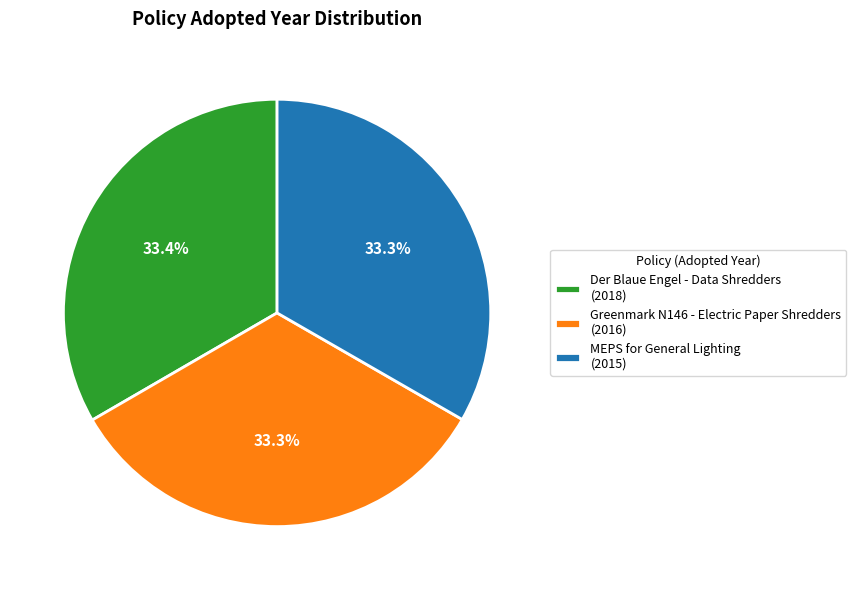

What portion of the pie excludes Greenmark N146 - Electric Paper Shredders?

66.7%